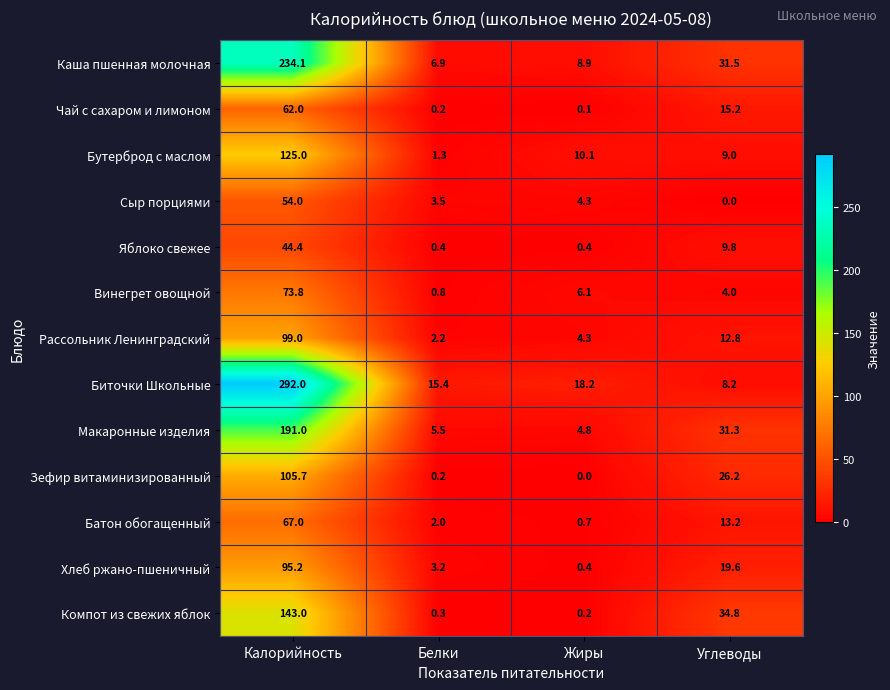

What is the spread (max minus min) of values at Калорийность?

247.6